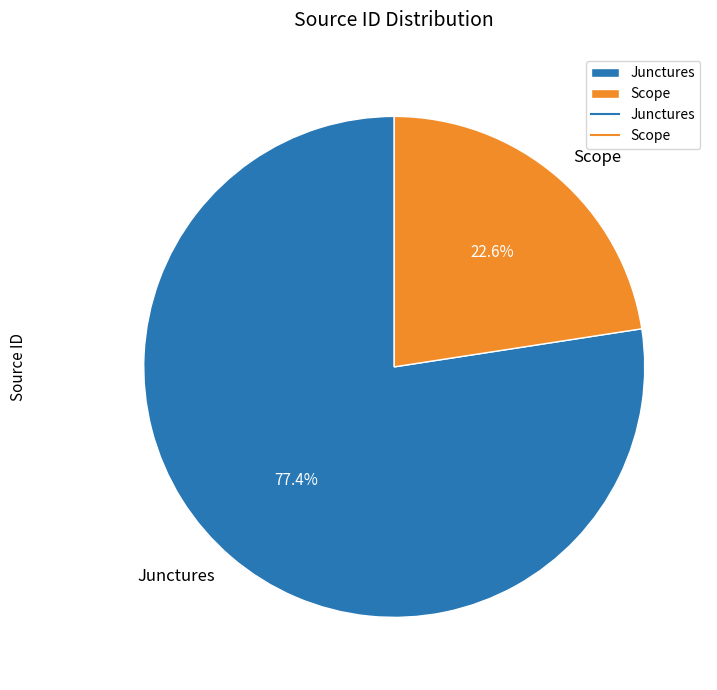

Rank the categories by value from highest to lowest.

Junctures, Scope